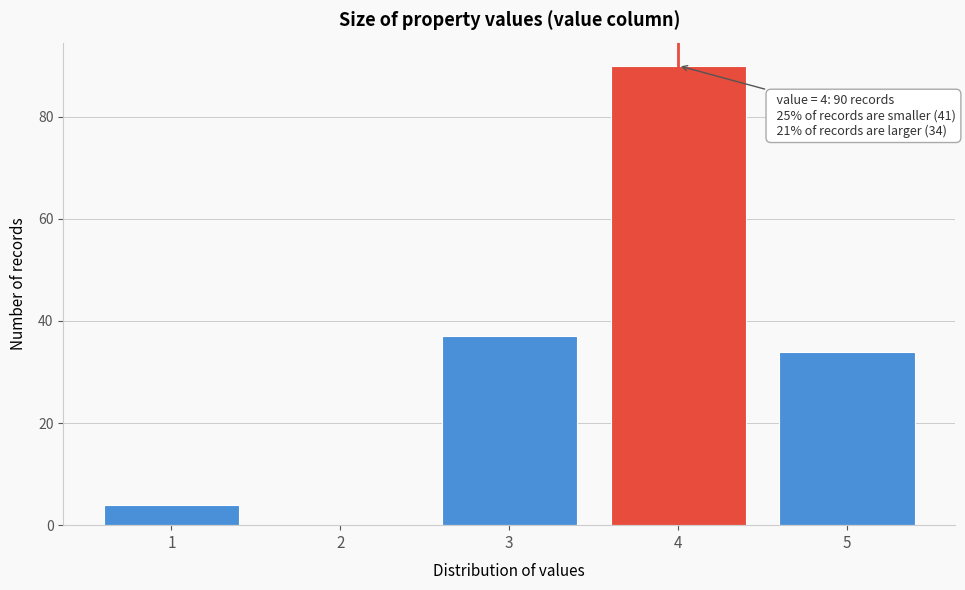

Which range on the x-axis has the tallest bar?

3.5 to 4.5